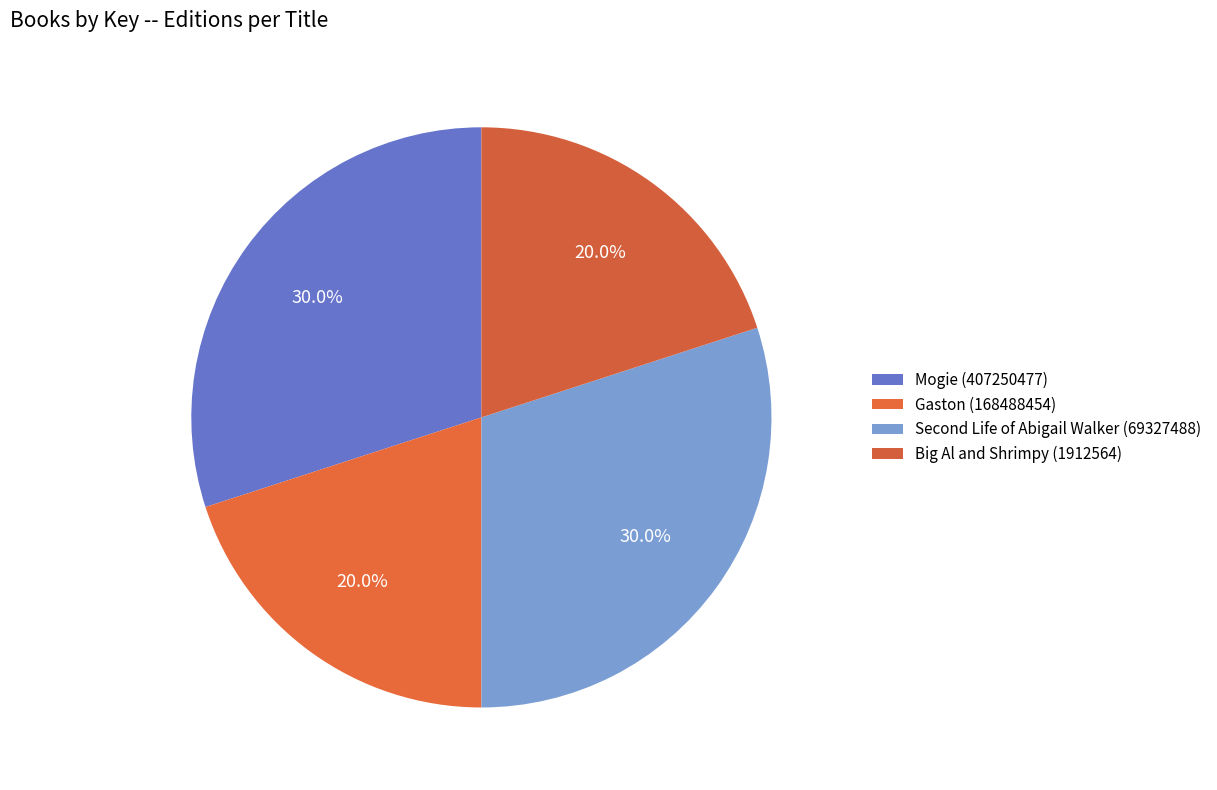

True or false: Gaston (168488454) accounts for 35% of the total.

False